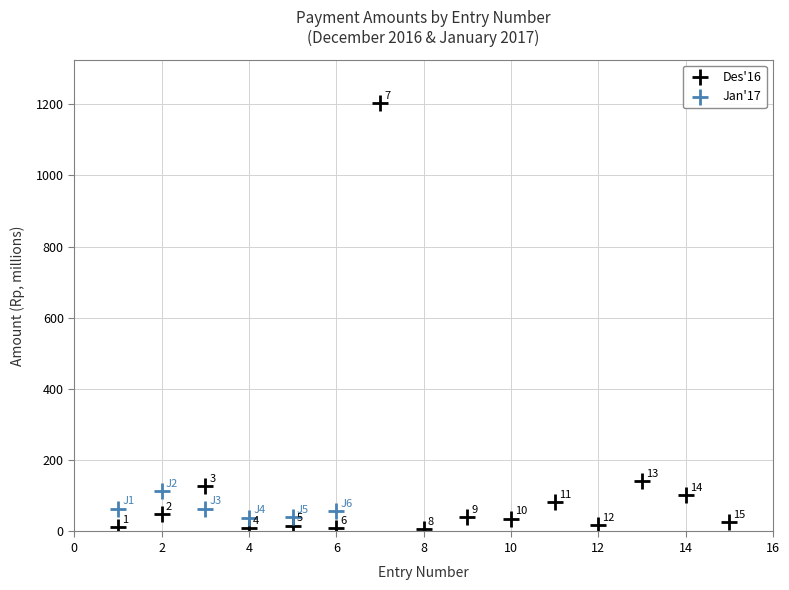

Which series has the largest Y range (max minus min)?

Des'16